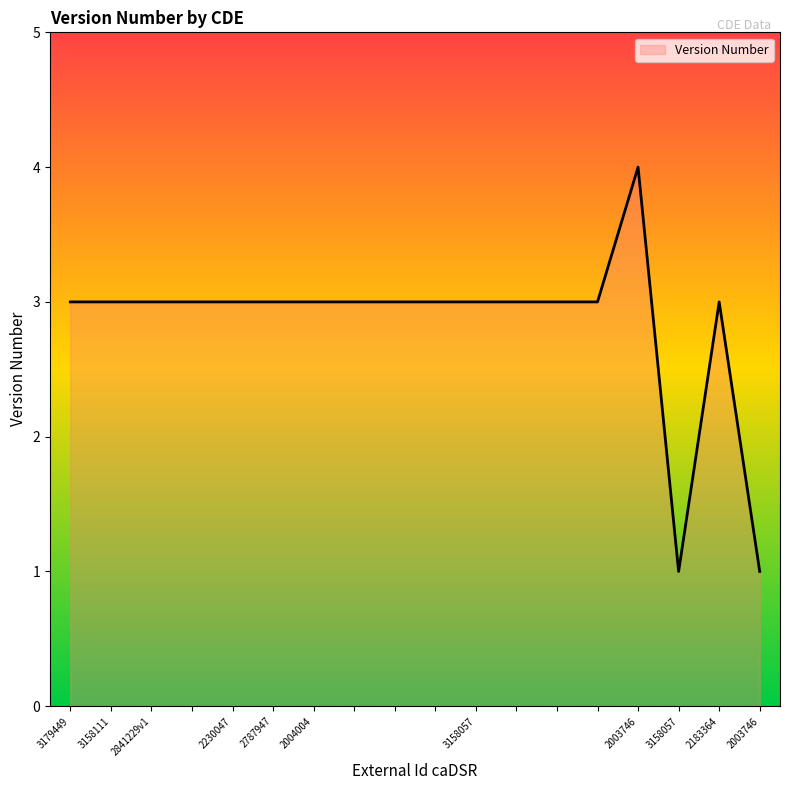

How many lines are shown in the chart?

1